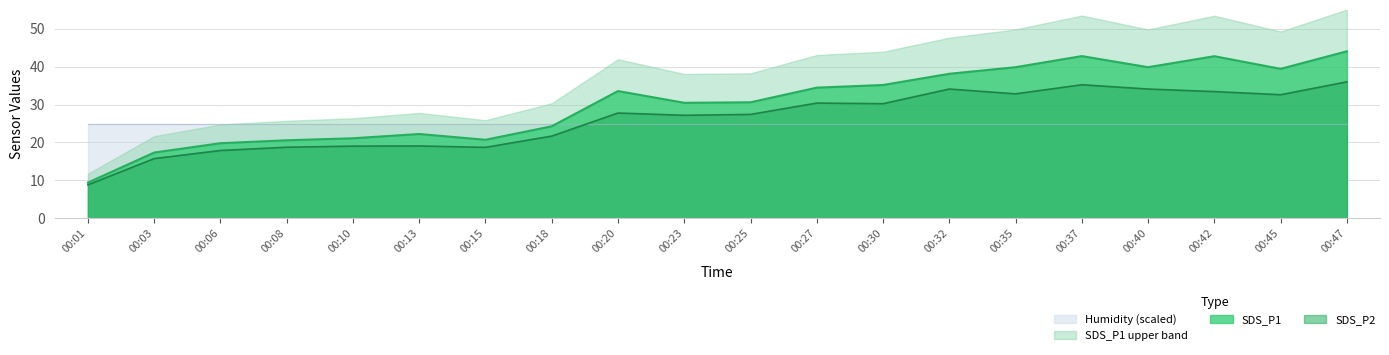

What value does the SDS_P2 series have at 00:45?

32.6